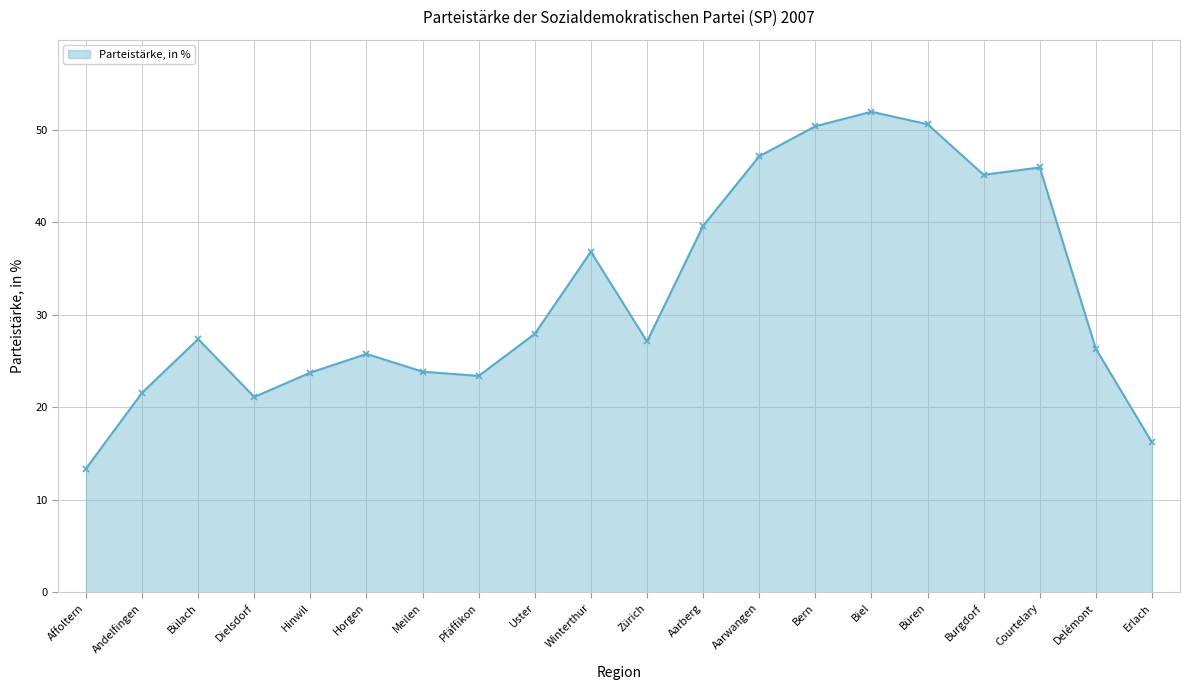

What is the difference between the maximum and minimum values?

38.6